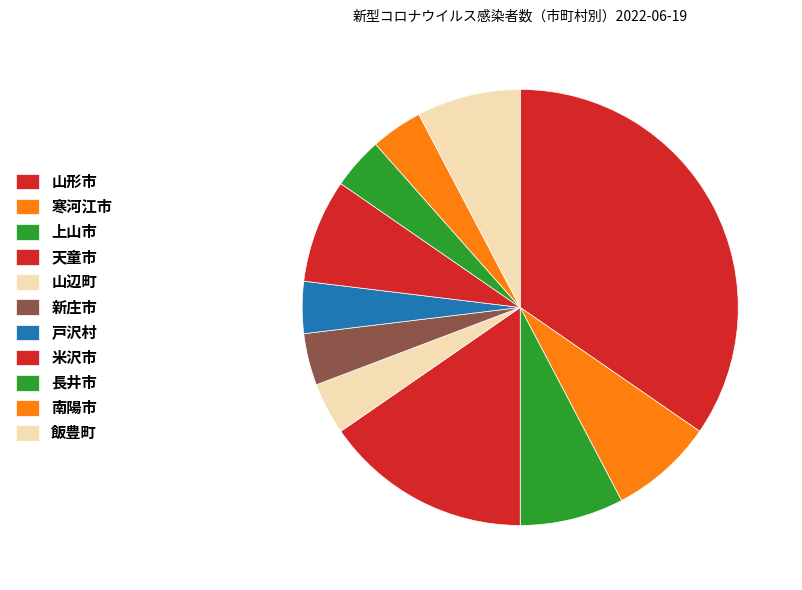

Does 天童市 represent more than half of the total?

No